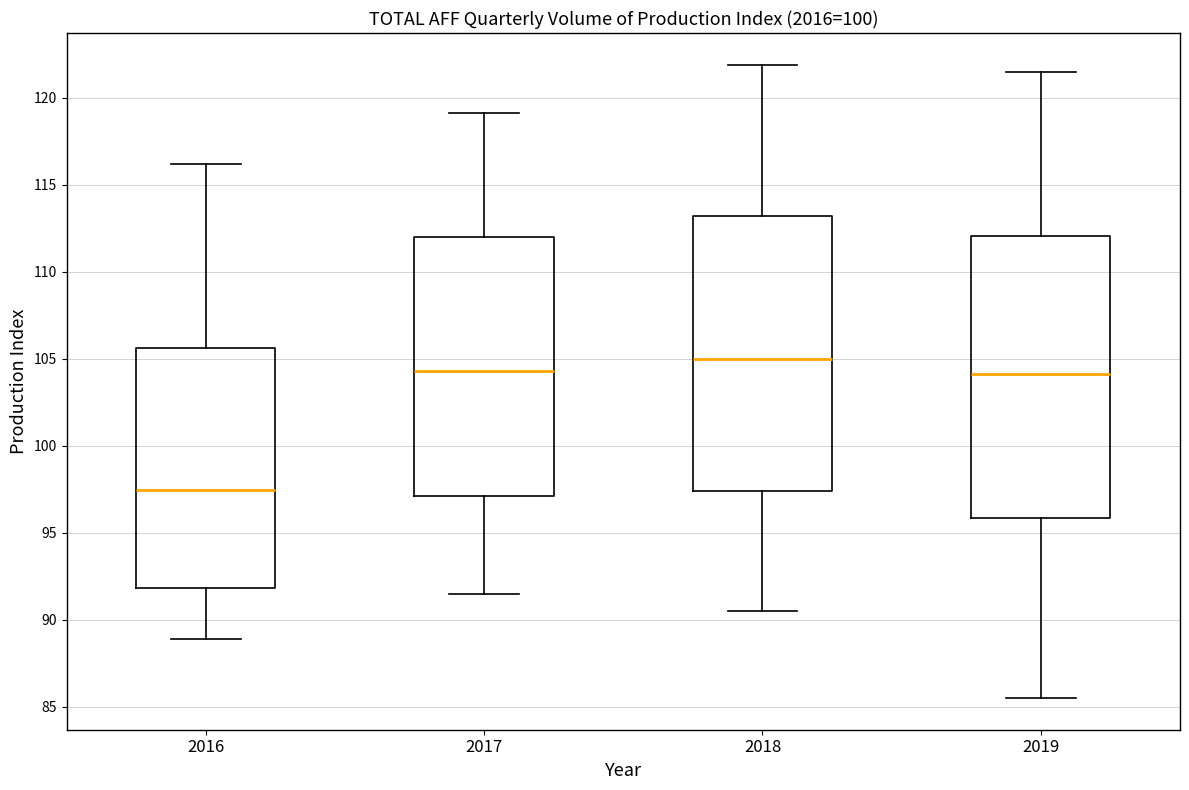

Reading left to right, read every box against the y-axis: the position of its median line, the range the box covers, and the ends of its whiskers. The values are not printed on the chart, so give them approximately, as read against the axis.

2016: median 97.5, box 92.0 to 105.5, whiskers 89.0 to 116.0
2017: median 104.5, box 97.0 to 112.0, whiskers 91.5 to 119.0
2018: median 105.0, box 97.5 to 113.0, whiskers 90.5 to 122.0
2019: median 104.0, box 96.0 to 112.0, whiskers 85.5 to 121.5